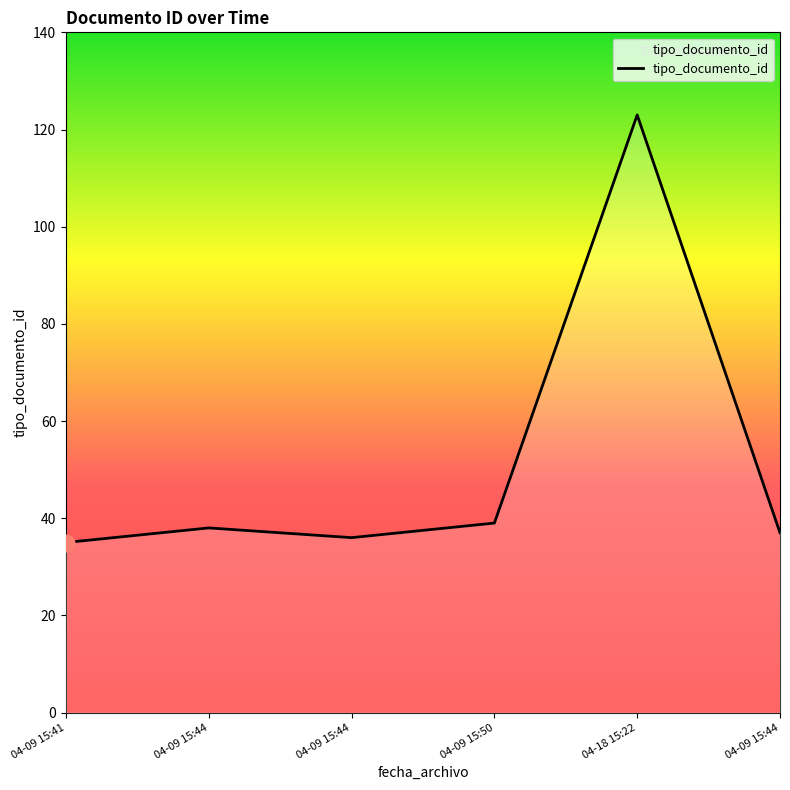

Does the chart have visible grid lines?

No